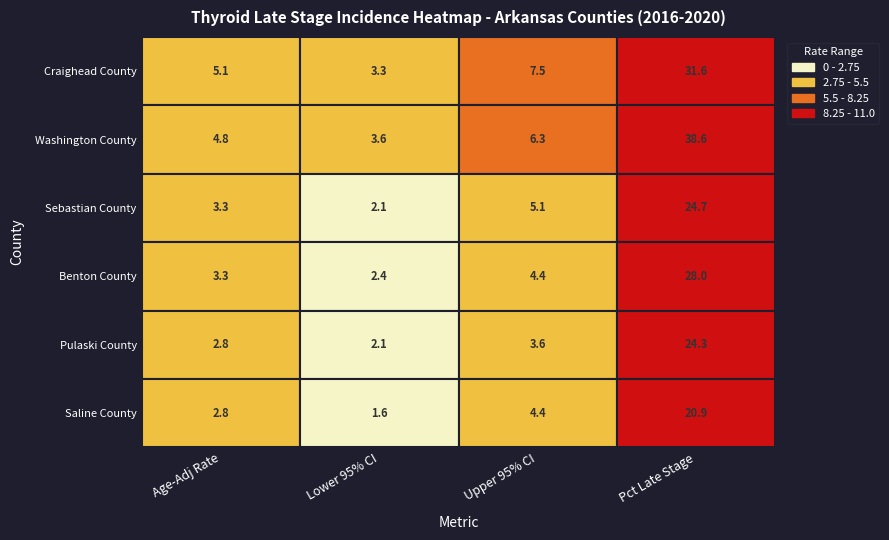

Which has a higher value, 3 or 2?

3